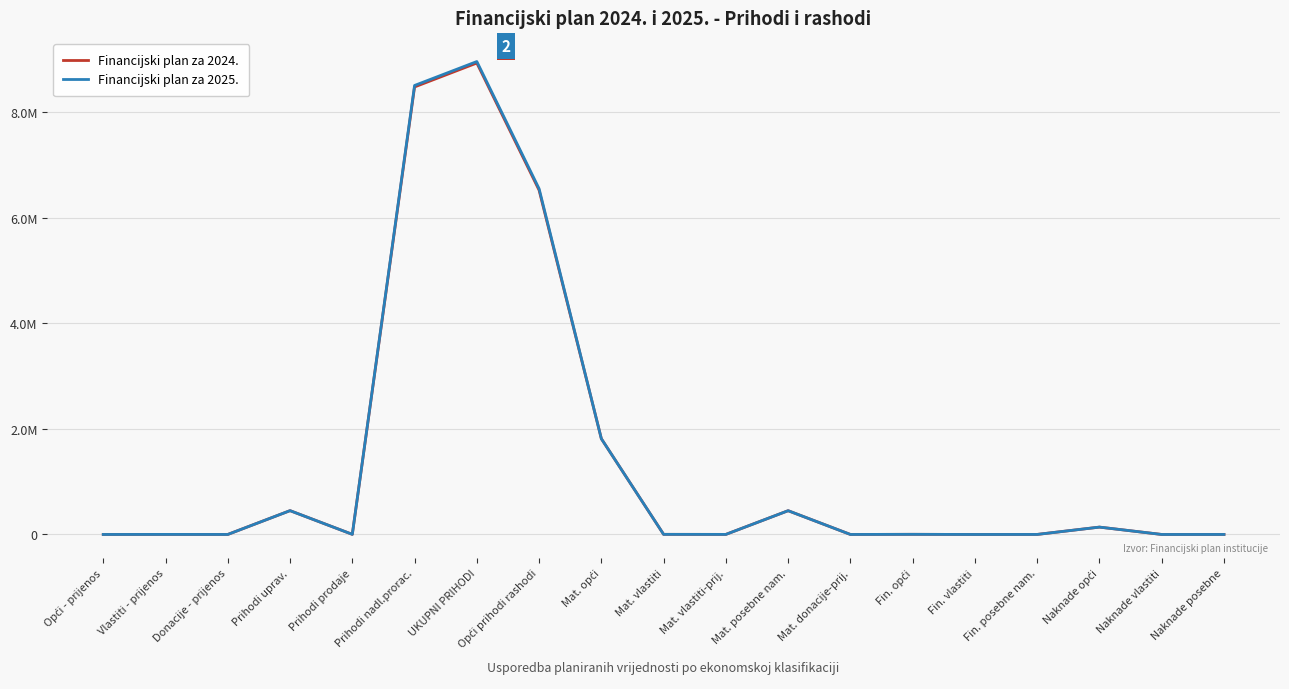

Is this an area chart (filled region under the line)?

No